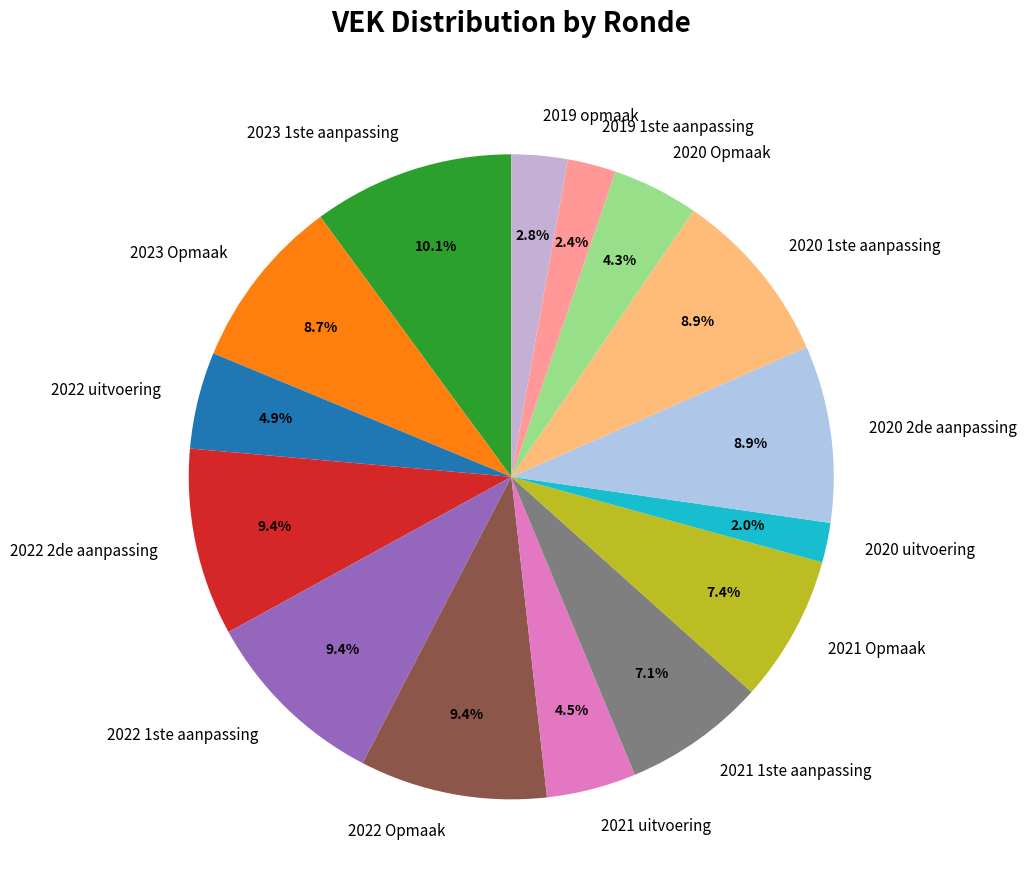

True or false: 2020 uitvoering accounts for 2% of the total.

True